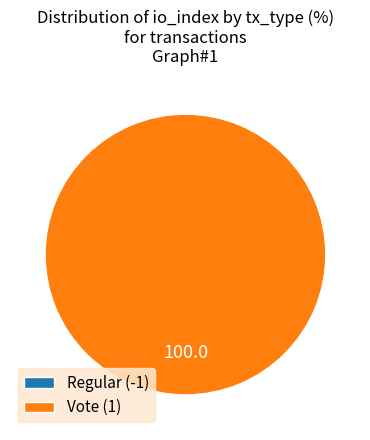

Rank the categories by value from lowest to highest.

Regular (-1), Vote (1)